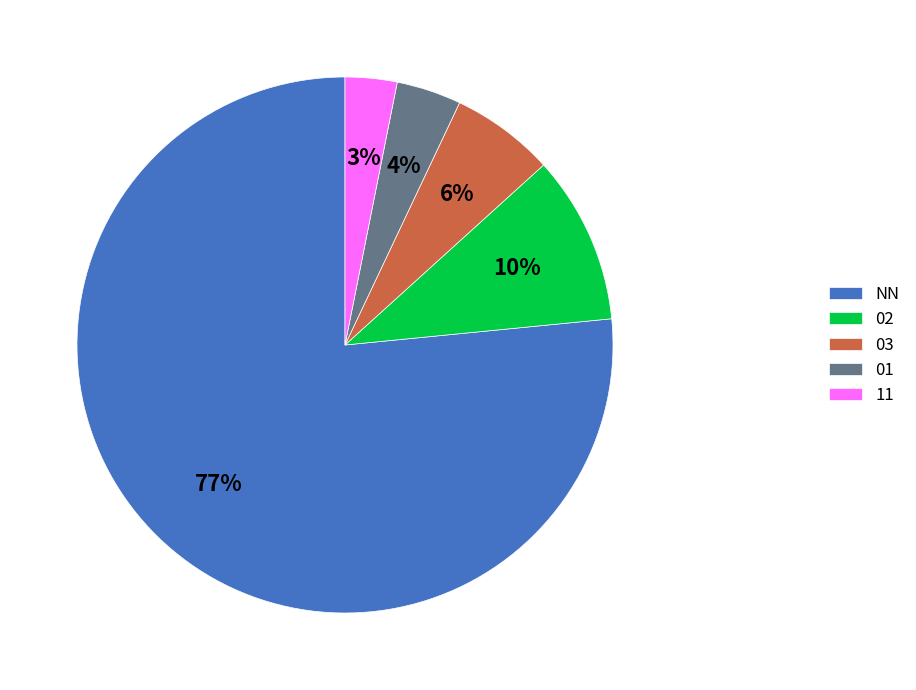

Is there a majority slice in this chart?

Yes